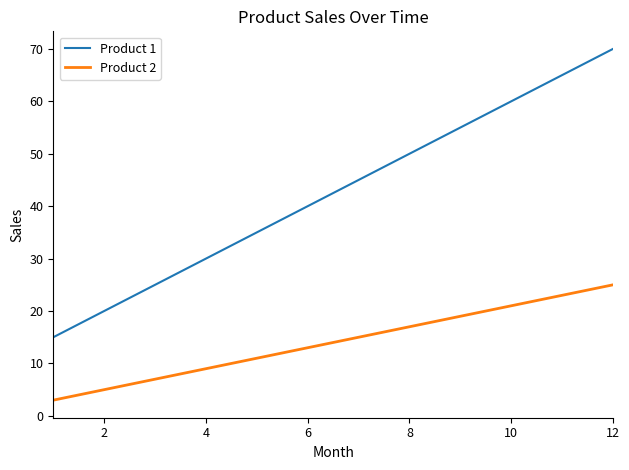

True or false: Product 1 and Product 2 intersect in this chart.

False